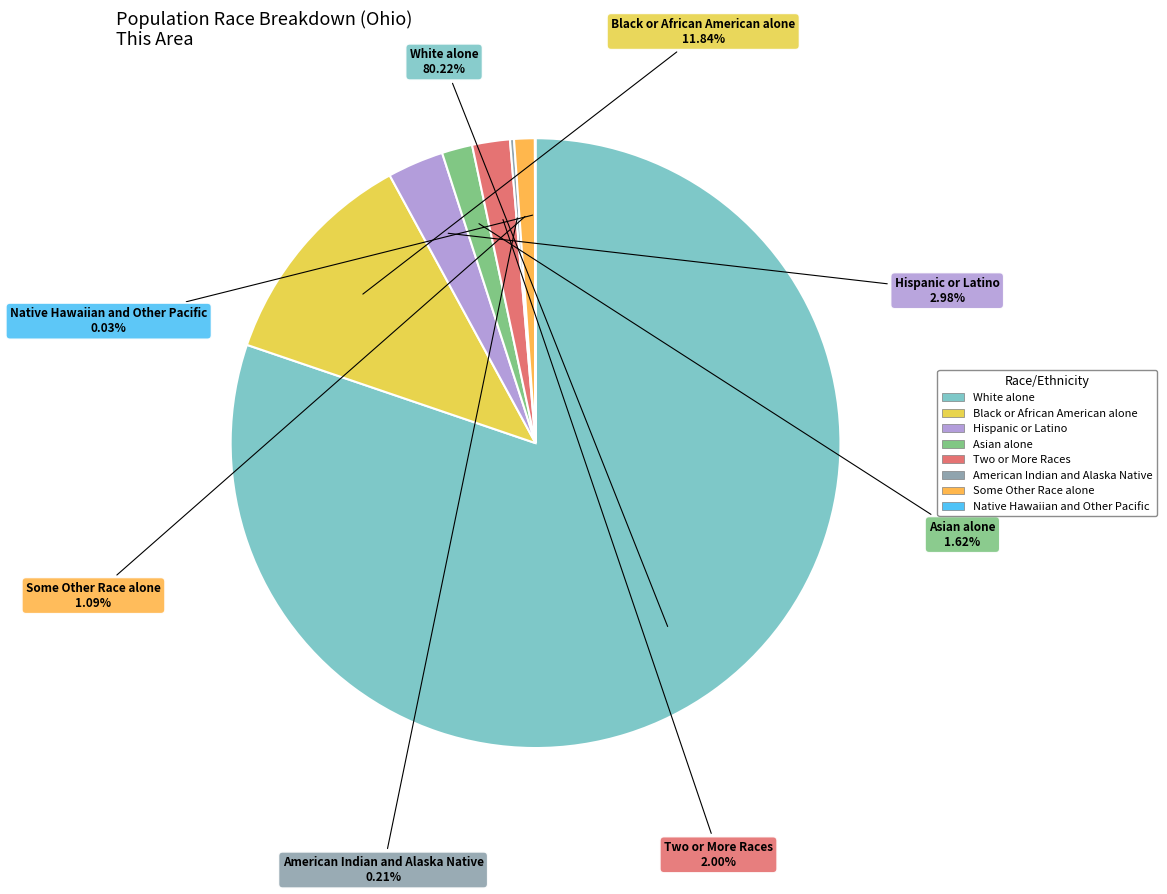

True or false: Two or More Races accounts for 15% of the total.

False